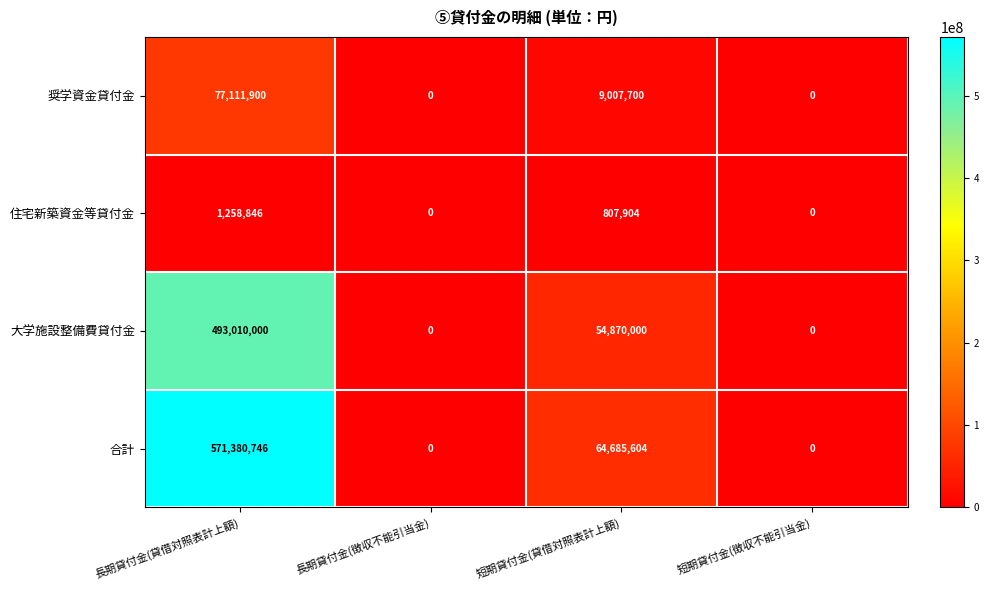

At which category does the chart reach its peak across all series?

長期貸付金(貸借対照表計上額)